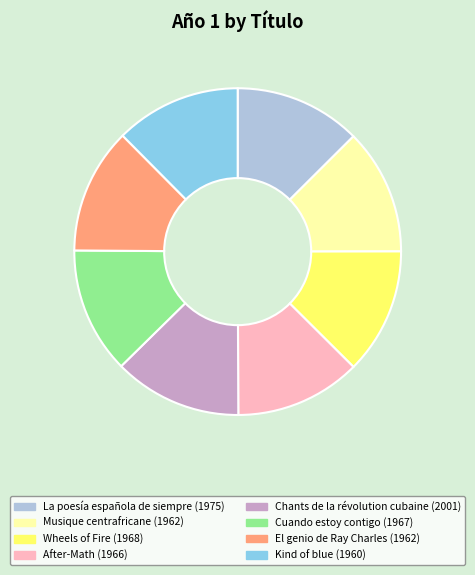

Count the number of slices in the pie.

8